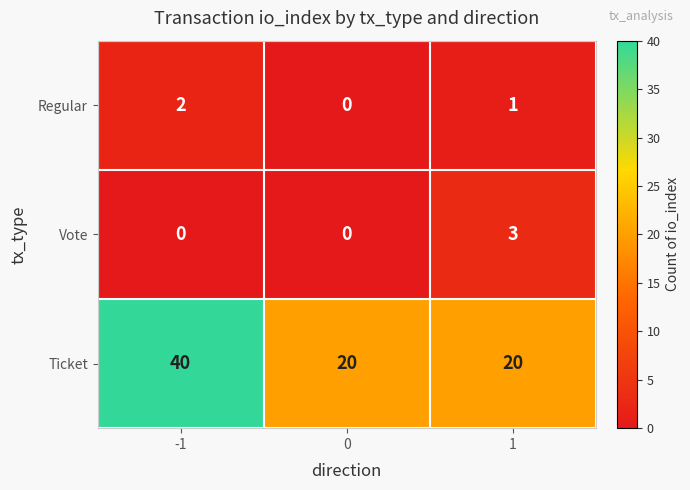

The Regular series shows 2 at 1. True or false?

False